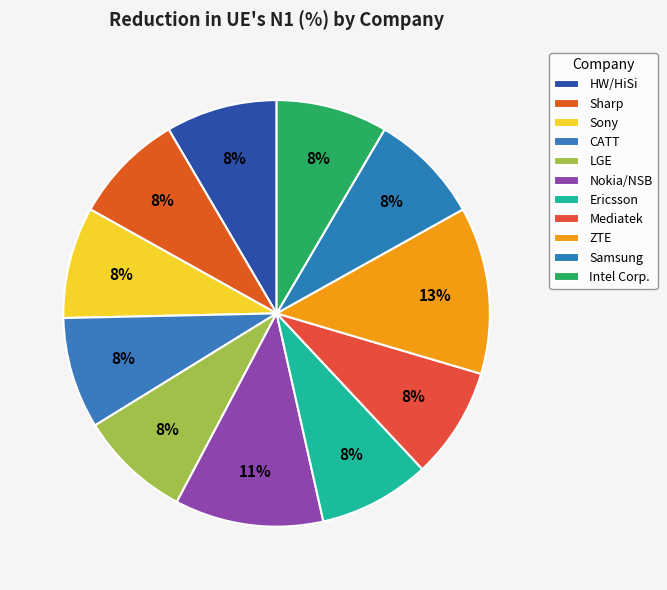

Count the number of slices in the pie.

11